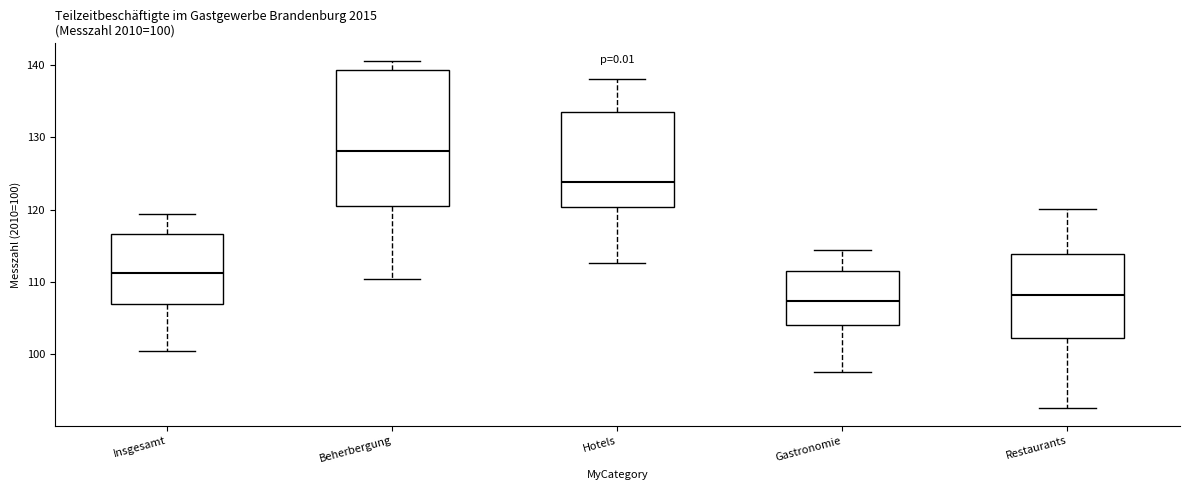

Comparing the boxes themselves (not the whiskers), which one is the tallest?

Beherbergung